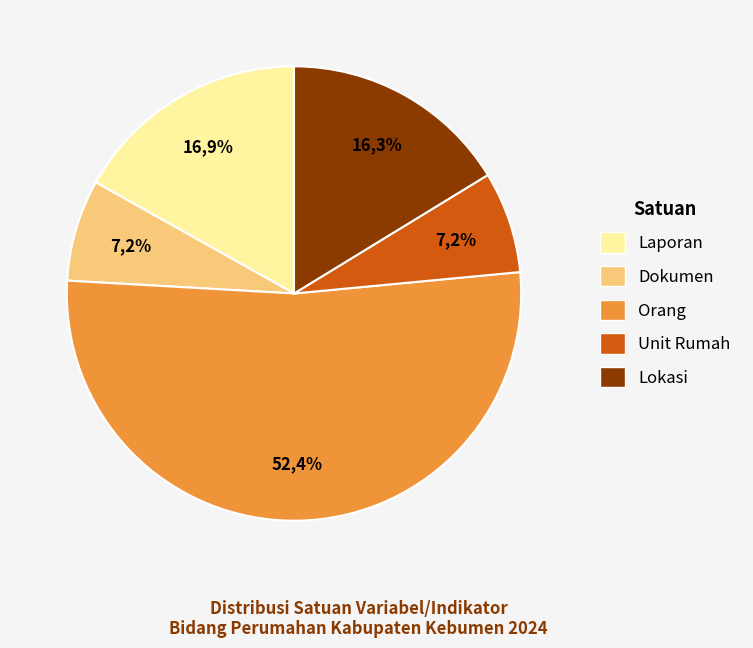

What percentage is the Laporan slice, to the nearest percent?

17%